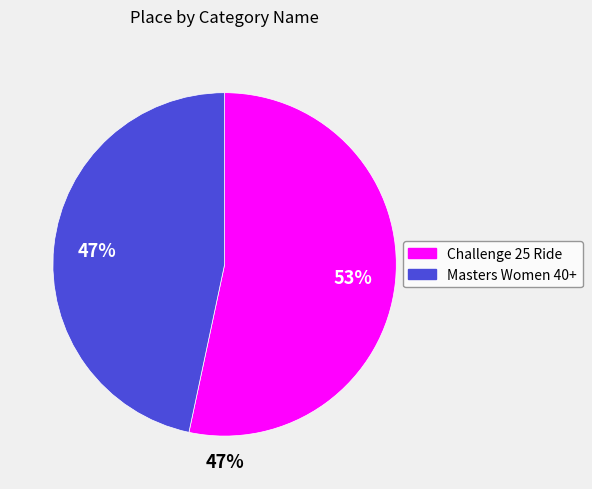

Count the number of slices in the pie.

2